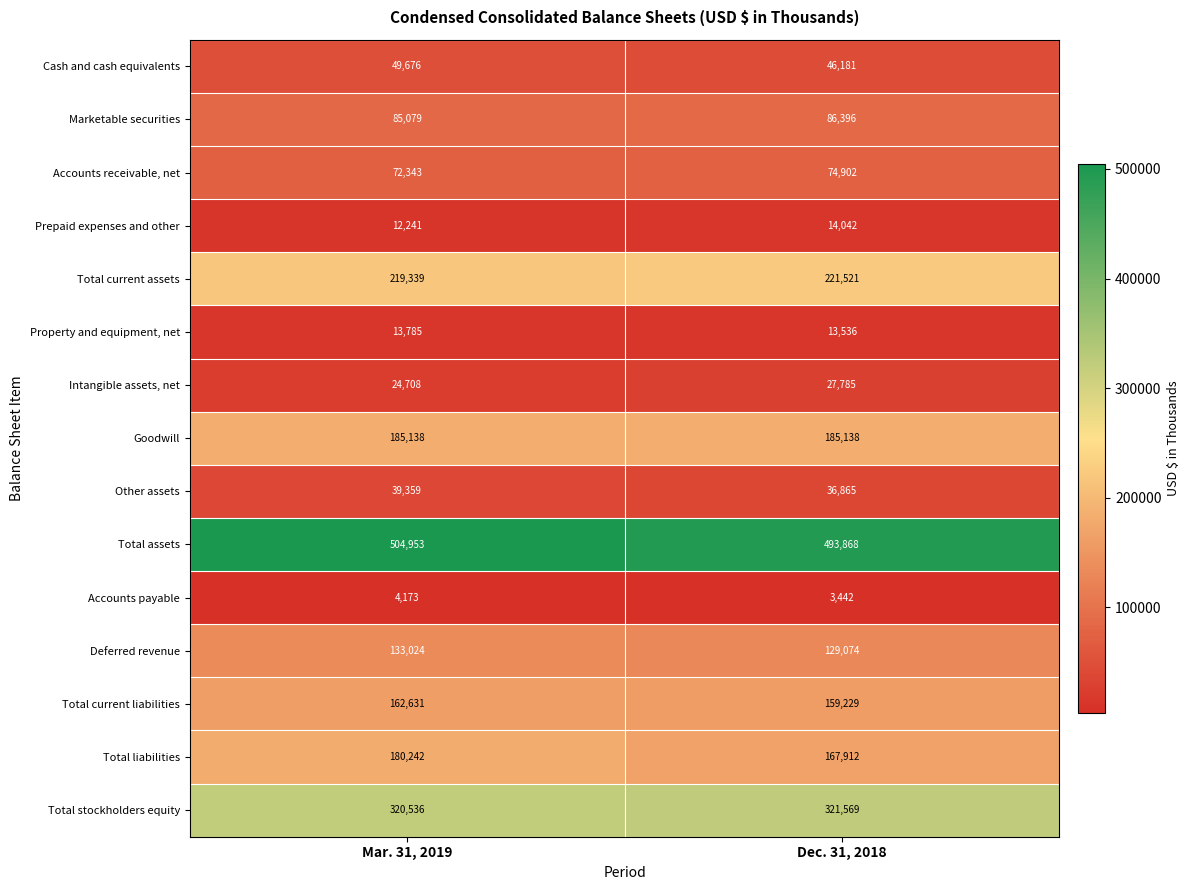

True or false: Accounts receivable, net has a value of 74902 at Dec. 31, 2018.

True